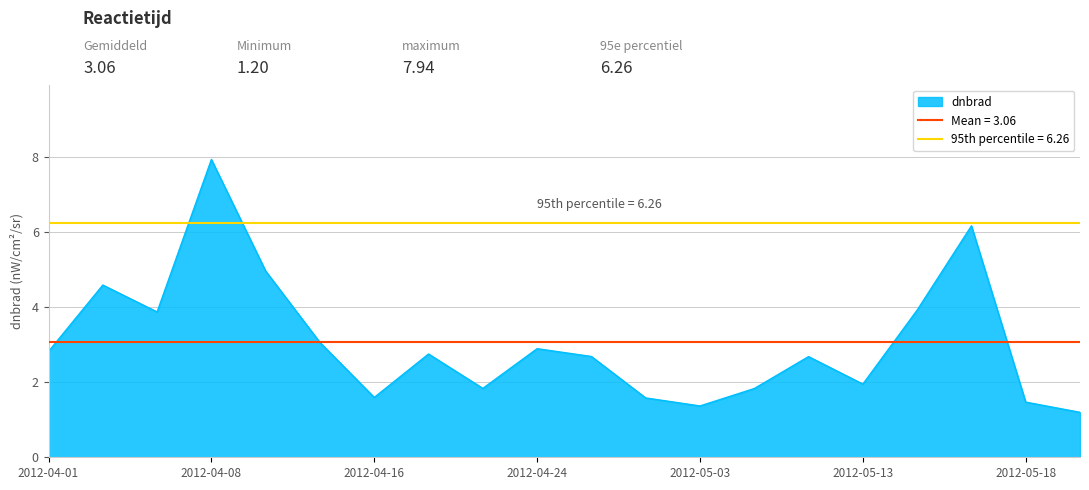

The dnbrad series shows 5.0 at 2012-04-01. True or false?

False